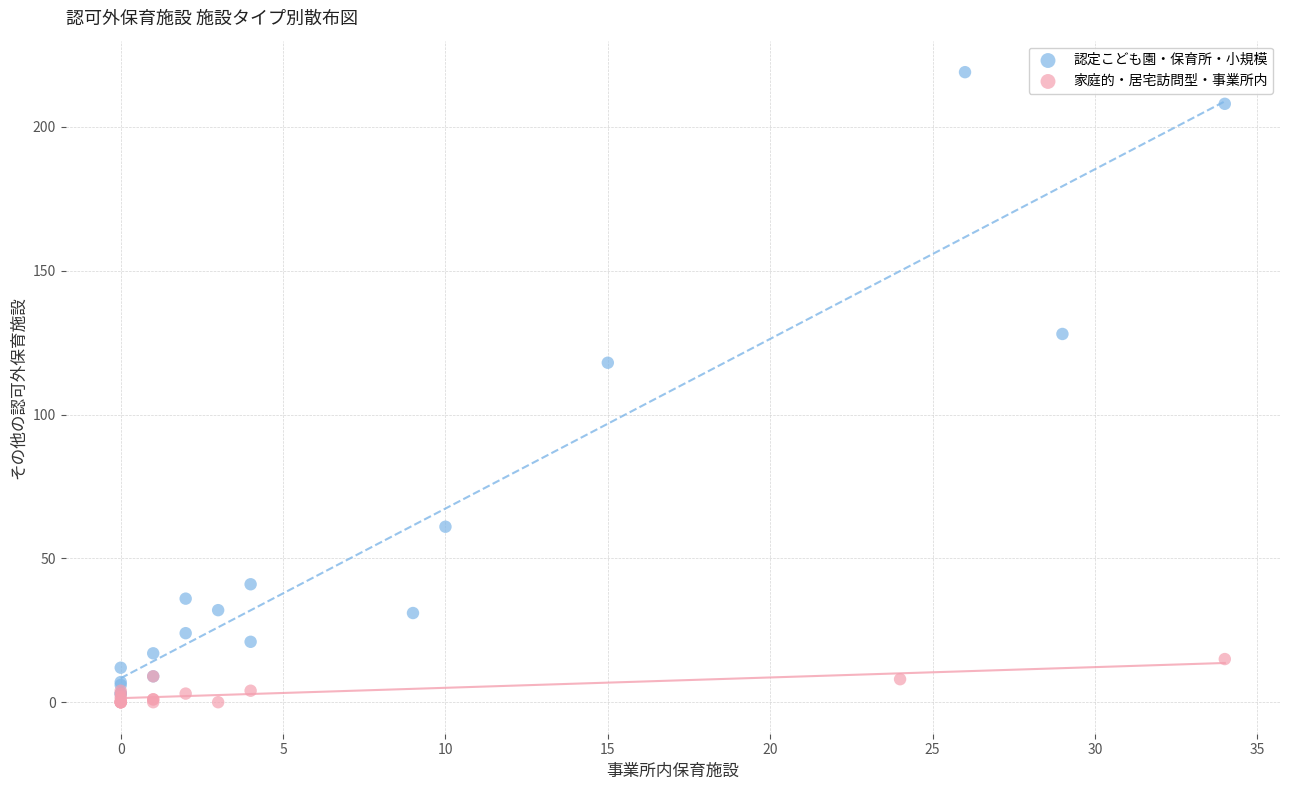

Which series contains the highest Y value?

認定こども園・保育所・小規模